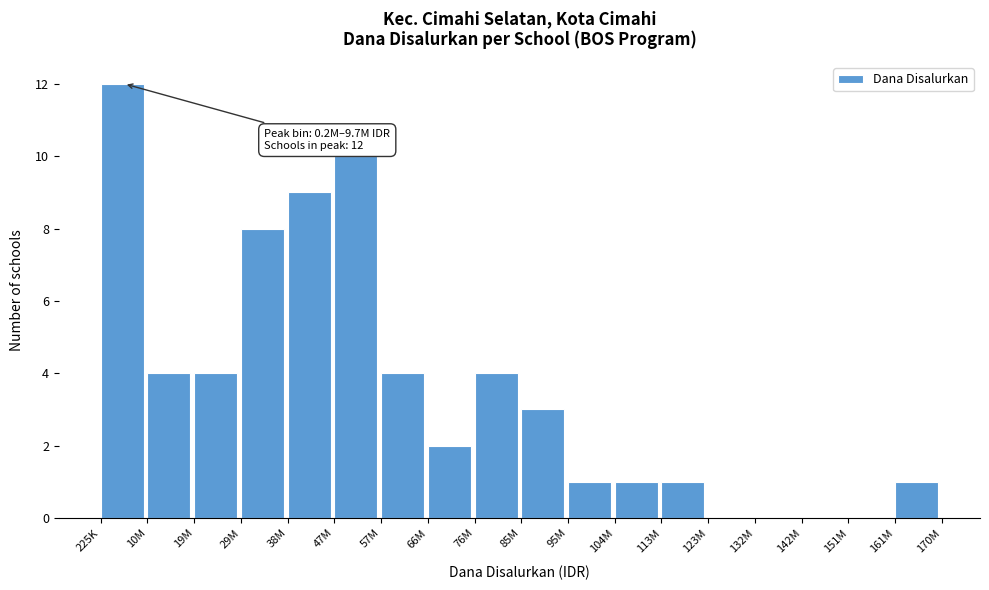

Reading left to right, extract all data points from this chart.

225K=12	10M=4	19M=4	29M=8	38M=9	47M=10	57M=4	66M=2	76M=4	85M=3	95M=1	104M=1	113M=1	123M=0	132M=0	142M=0	151M=0	161M=1